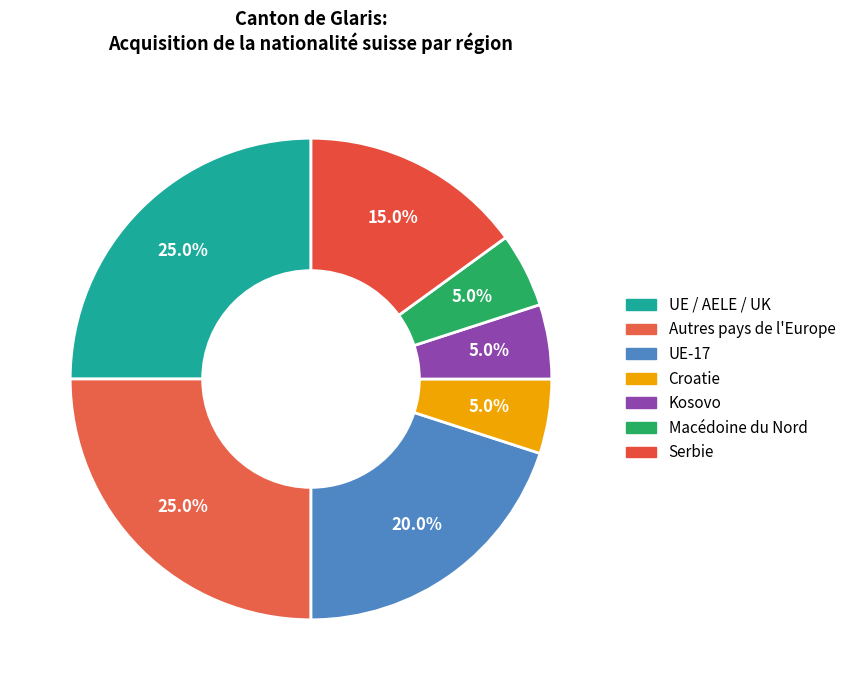

Is there any slice that represents more than half of the pie?

No